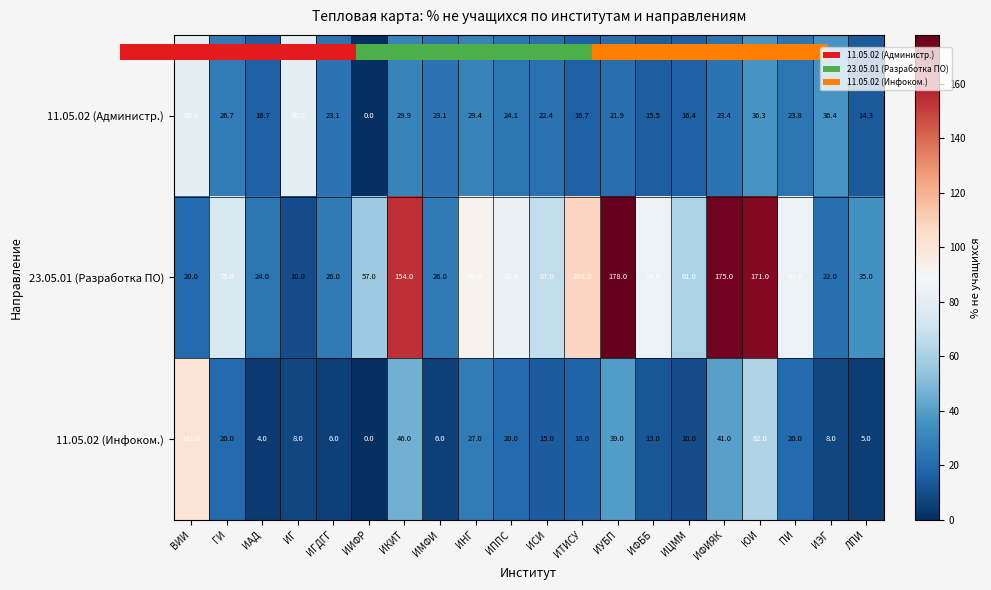

What is the spread (max minus min) of values at ЮИ?

134.7